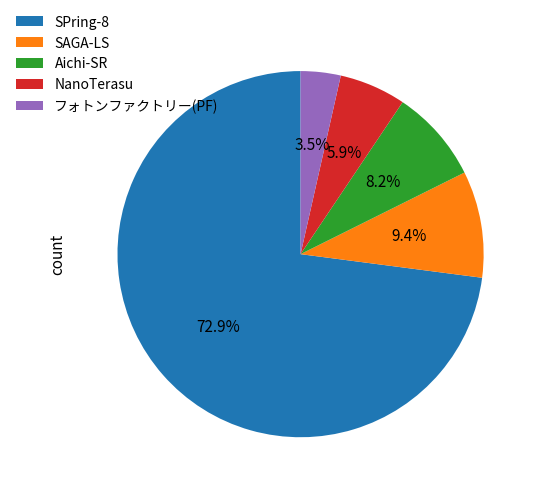

Which category has the biggest portion of the pie?

SPring-8